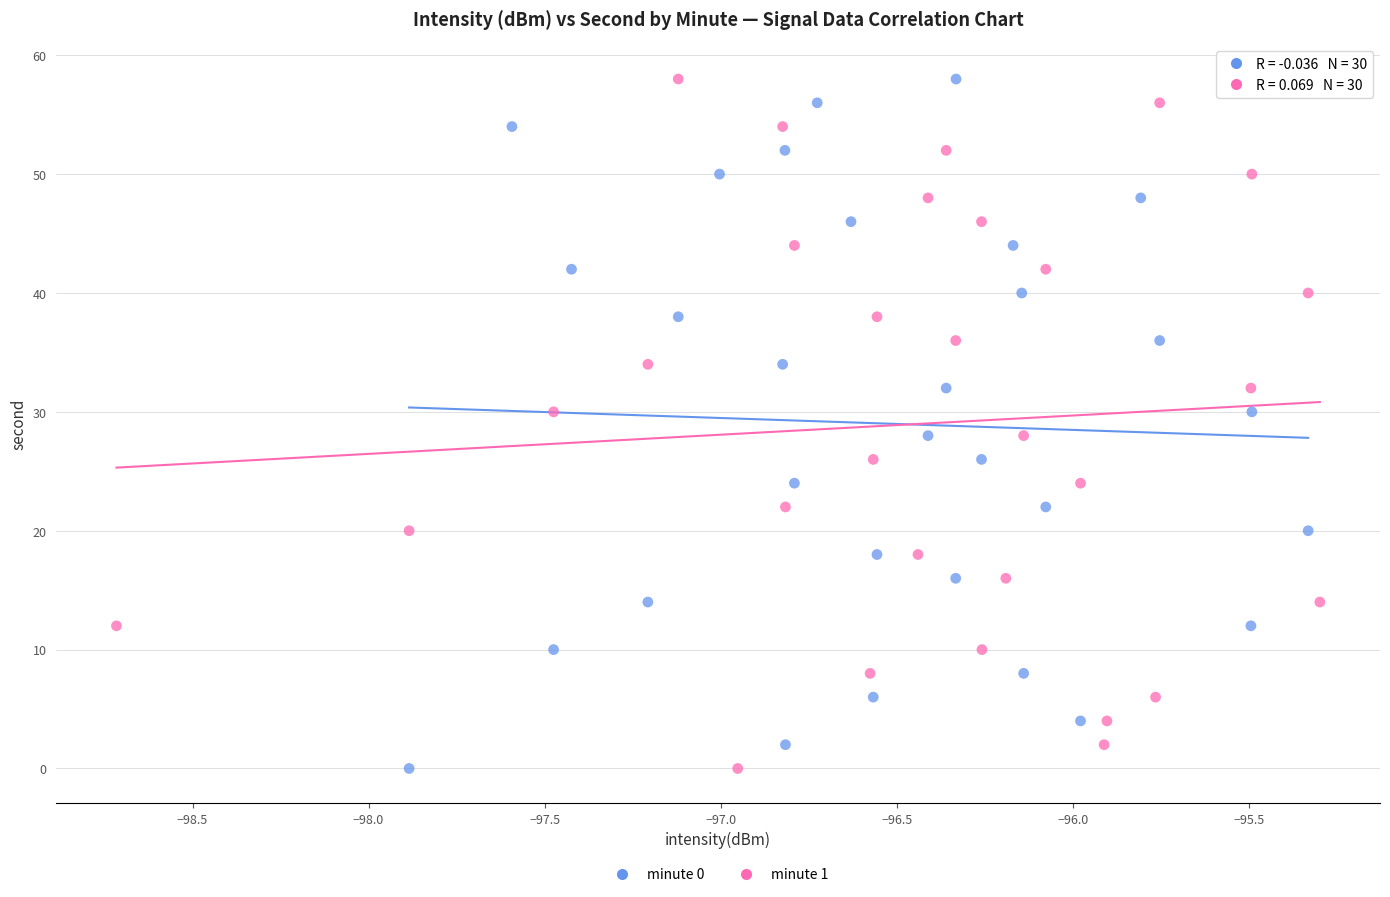

What are all the series names shown in the legend?

minute 0, minute 1